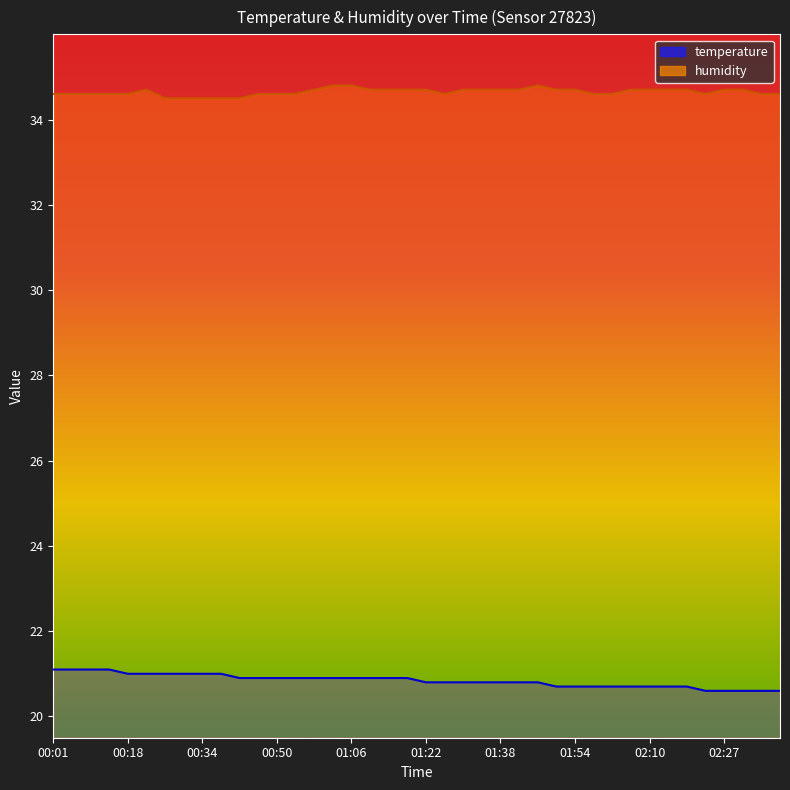

At how many categories does at least one series exceed 32?

40